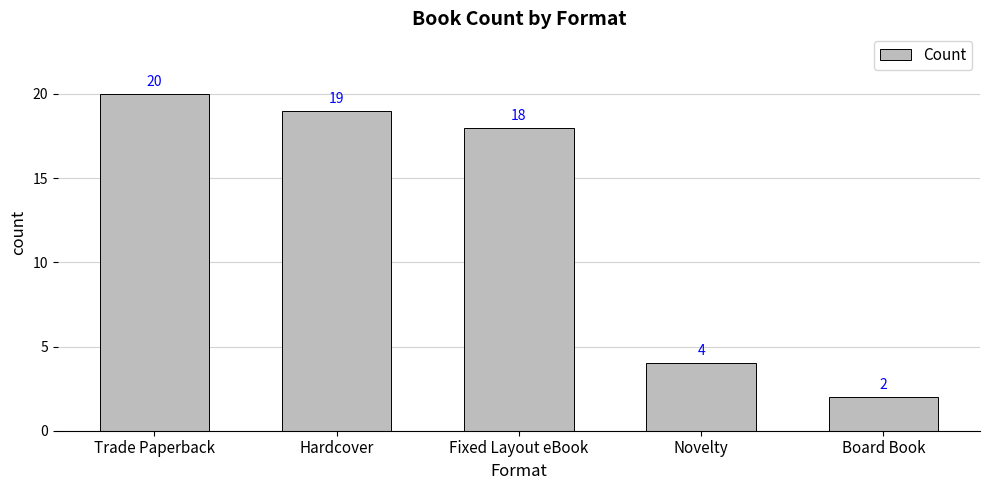

True or false: the data shows 2 at Board Book.

True